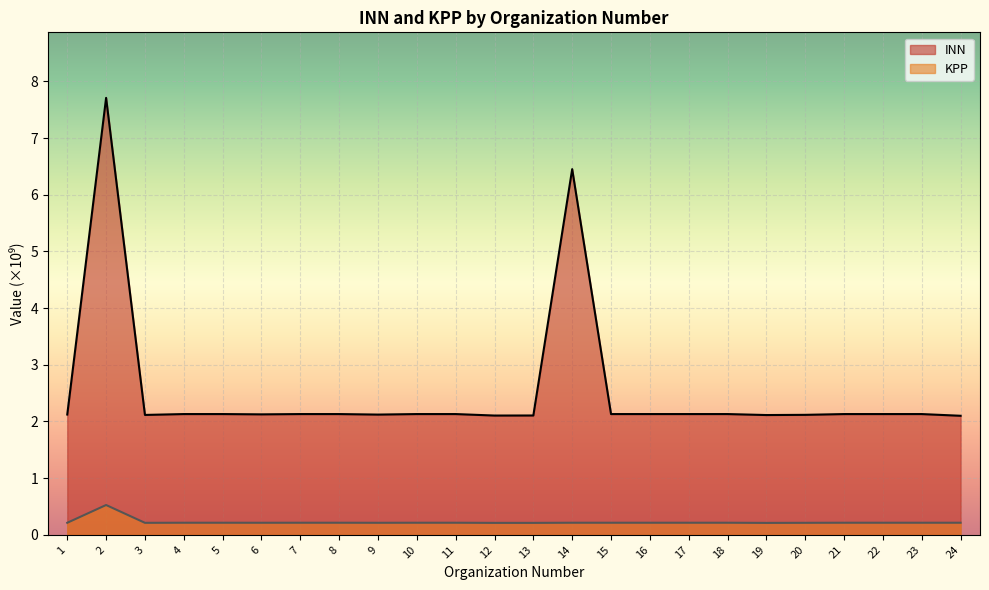

What is the difference between the second highest and minimum values in the INN series?

4.4